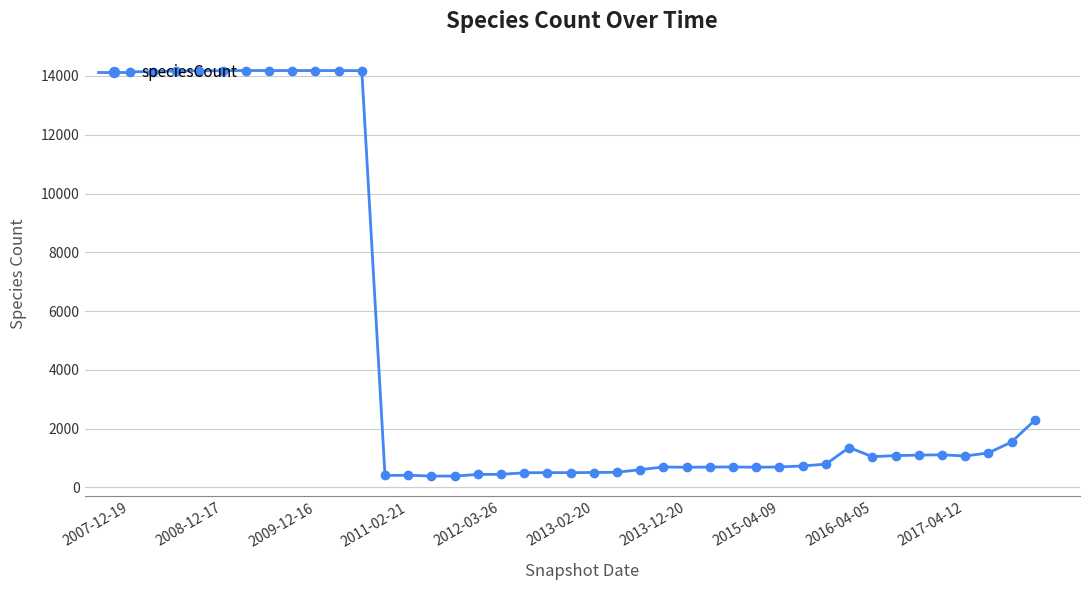

What is the smallest value displayed?

382